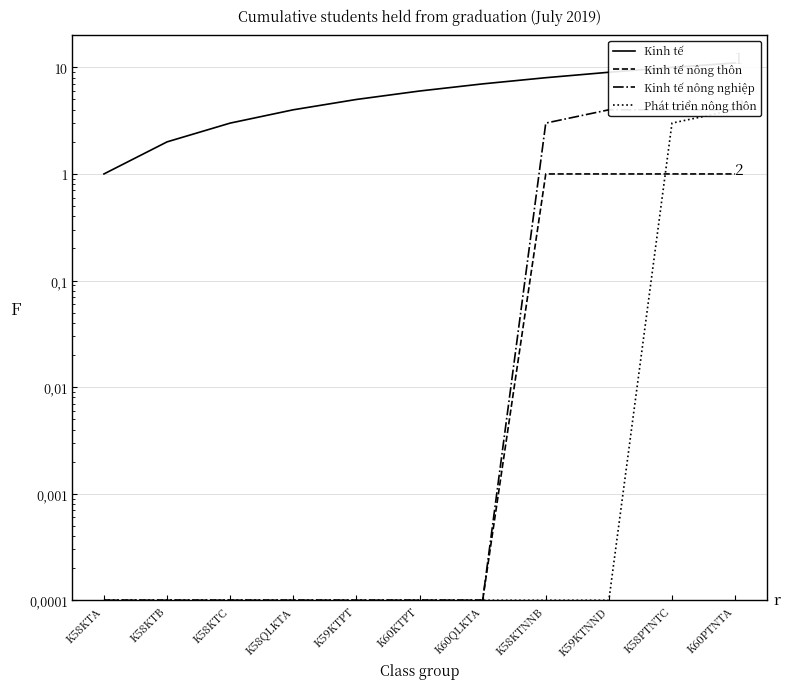

At which category is the sum across all series the highest?

K60PTNTA